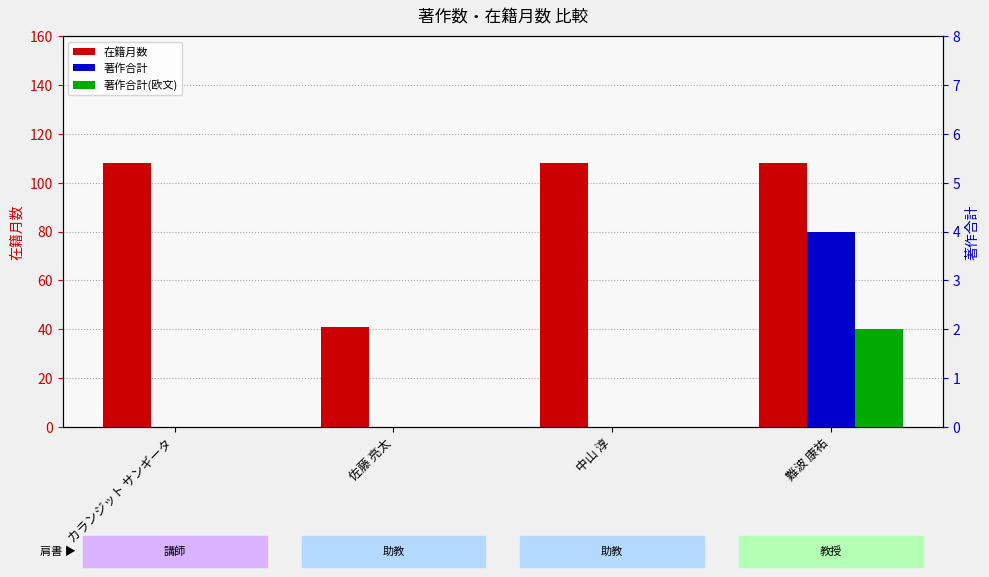

How many data points does each series have?

4